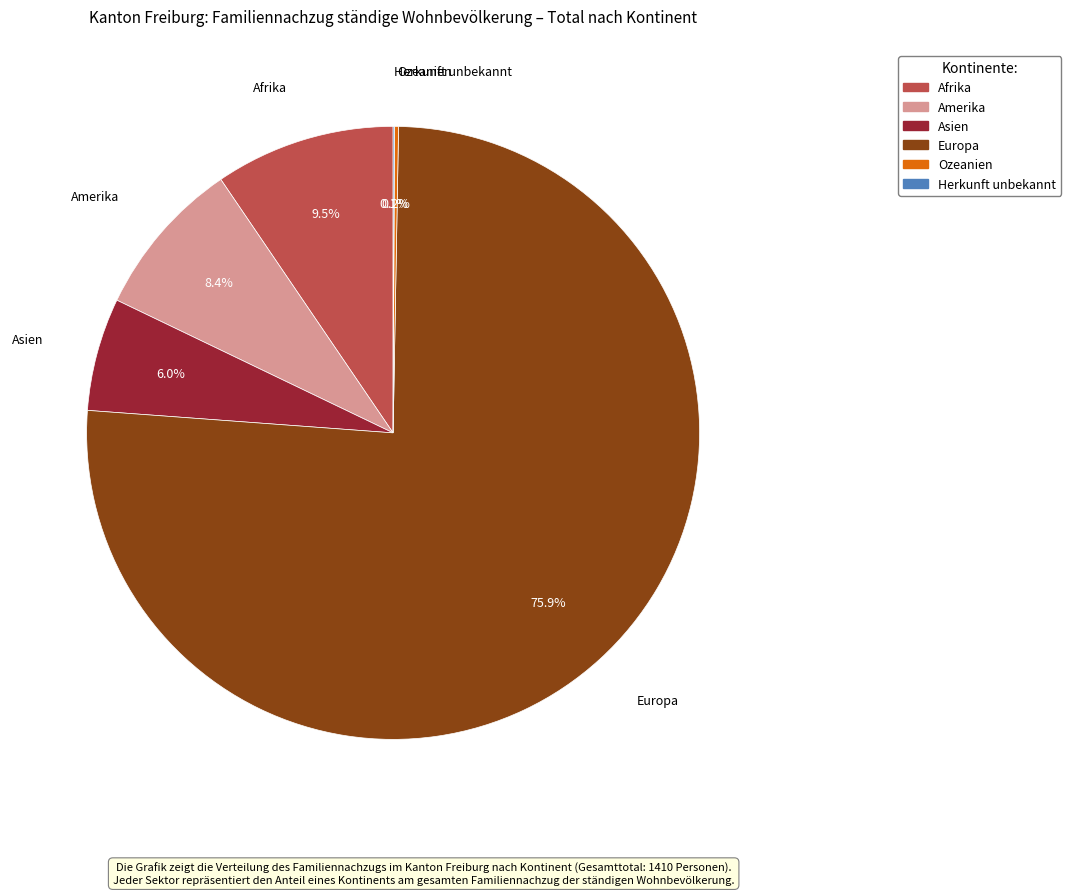

Which slice represents more than half of the pie?

Europa